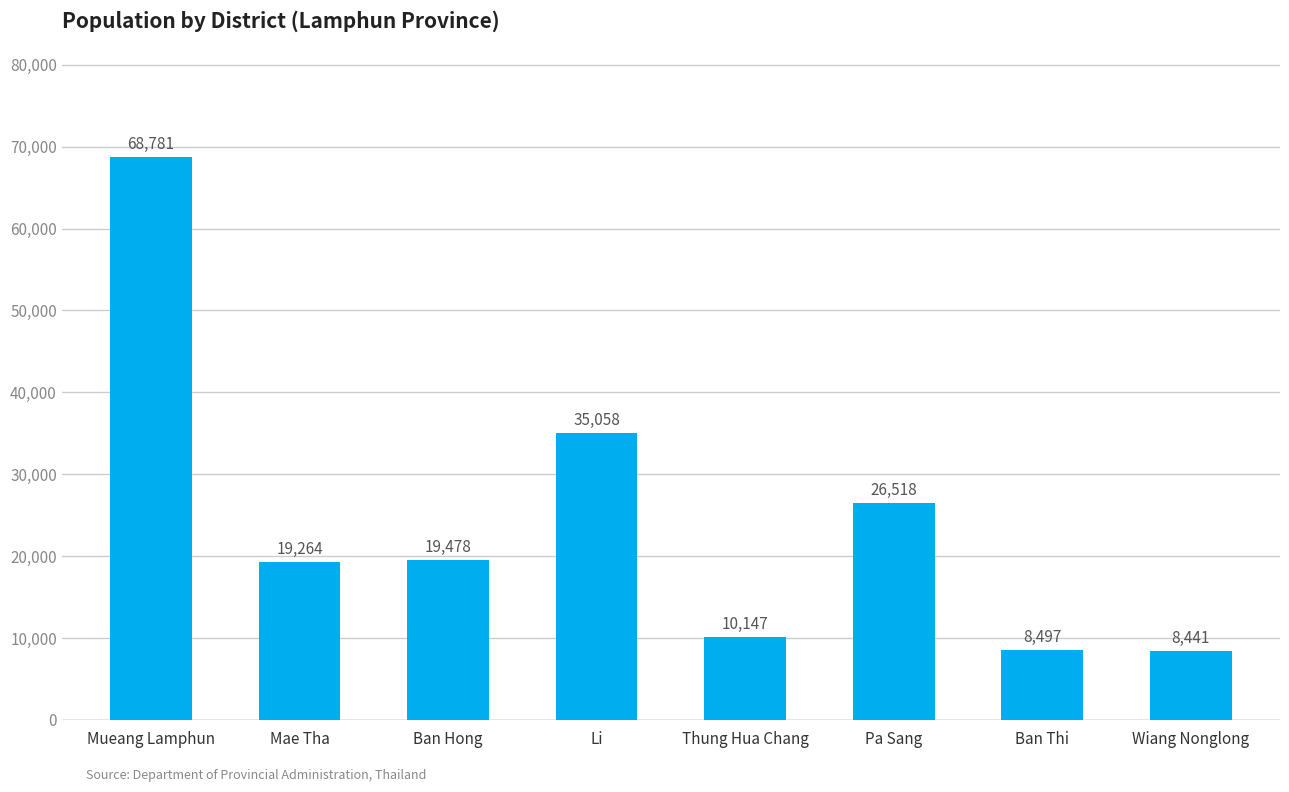

What is the smallest value displayed?

8441